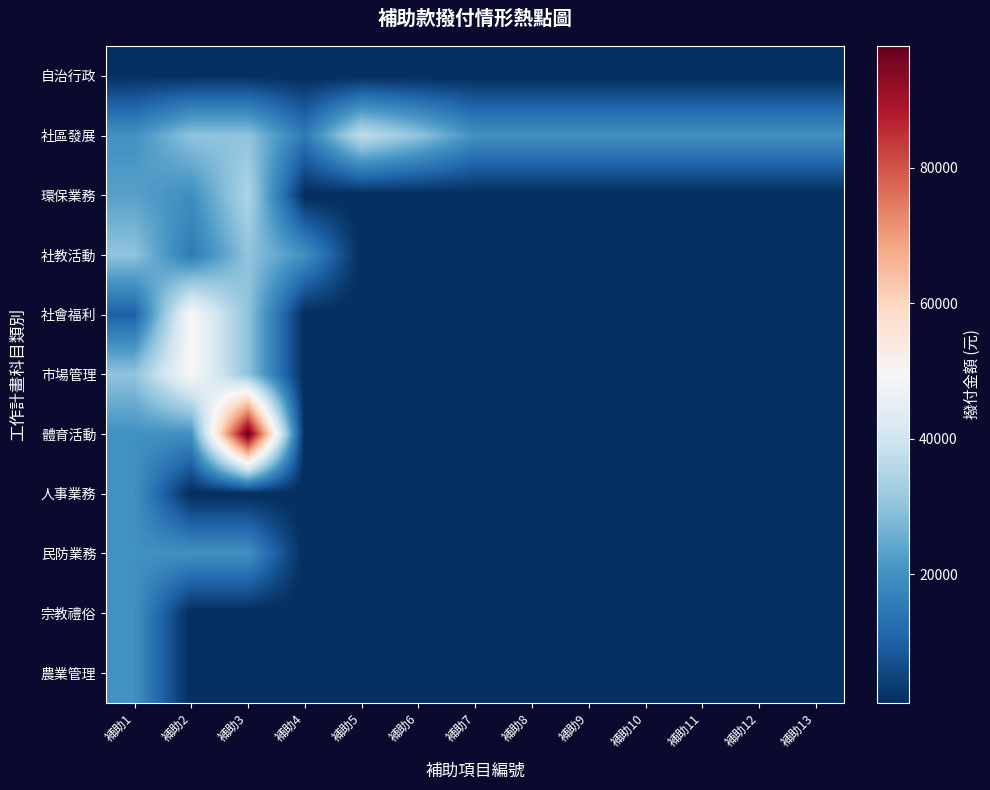

What is the difference between the highest and lowest values at 補助3?

97700